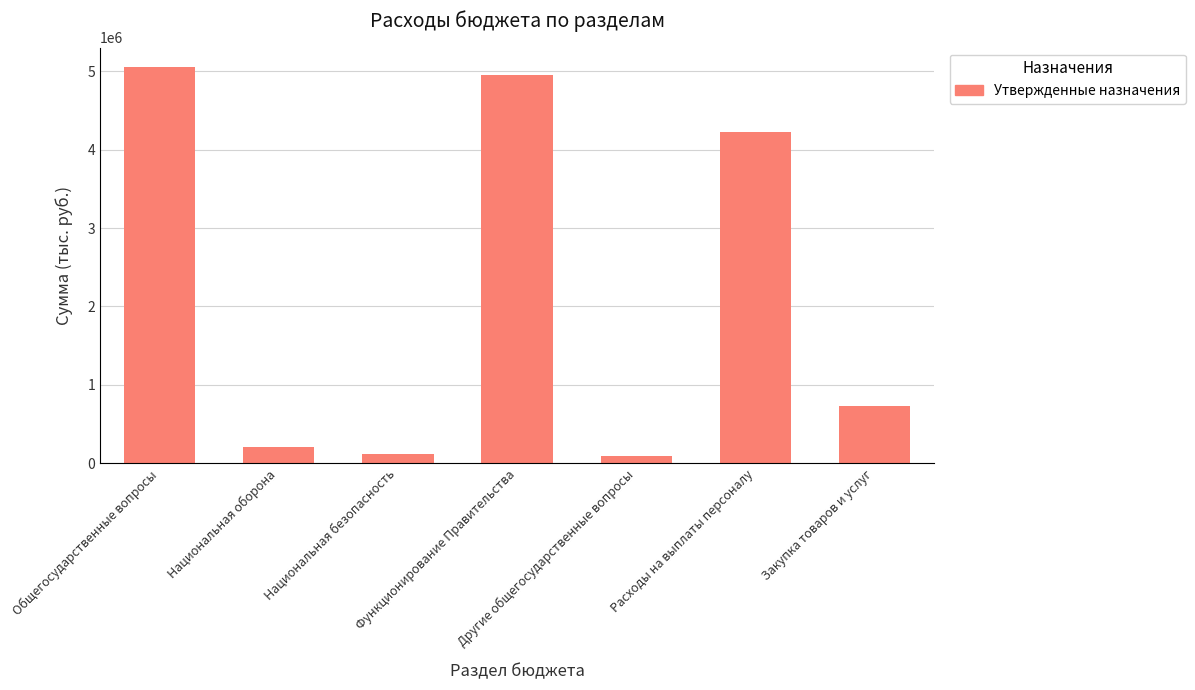

Reading left to right, list all the values displayed in this chart.

Общегосударственные вопросы=5051500	Национальная оборона=203500	Национальная безопасность=123000	Функционирование Правительства=4960200	Другие общегосударственные вопросы=91300	Расходы на выплаты персоналу=4232700	Закупка товаров и услуг=726500